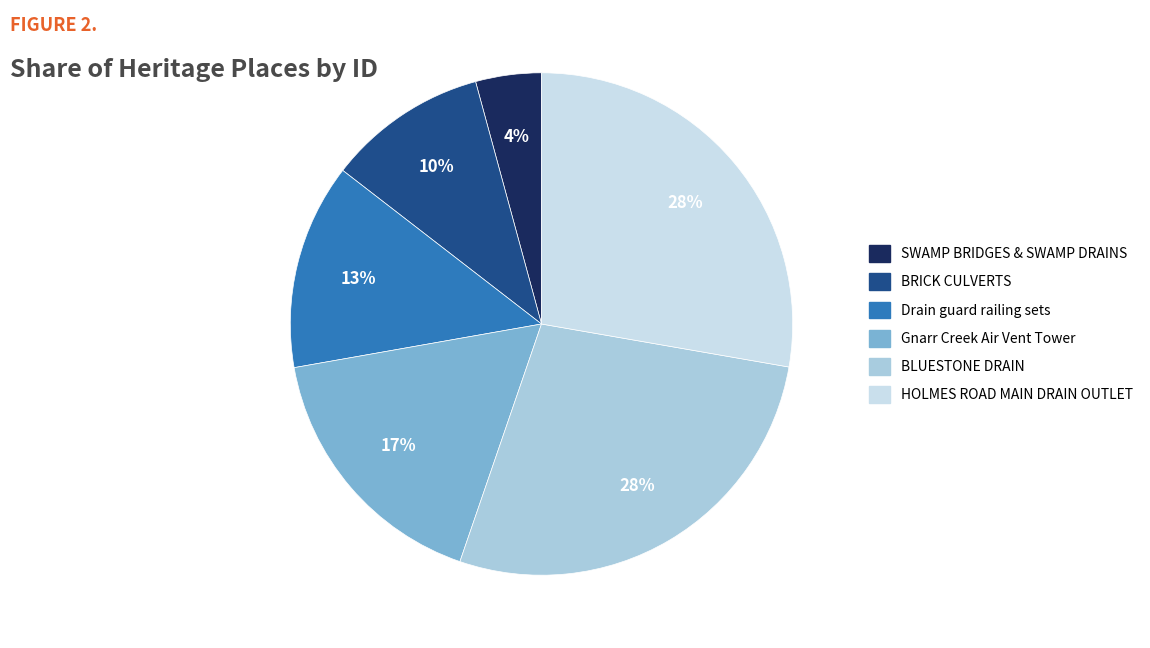

Does any single category account for the majority?

No